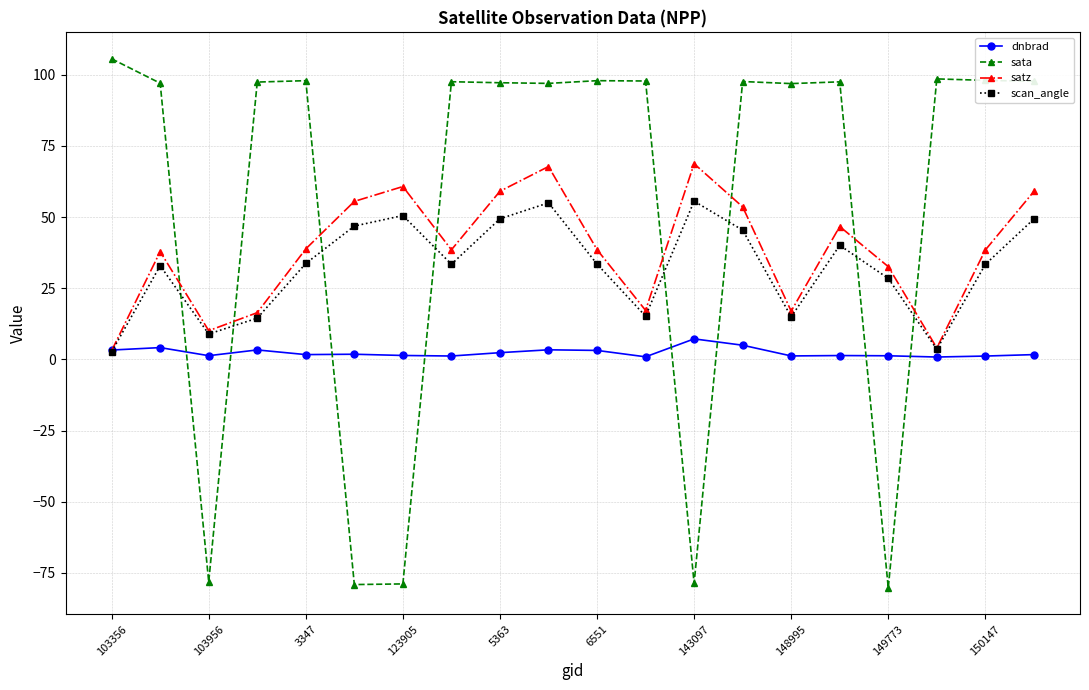

In scan_angle, how many points are lower than both neighbors (excluding endpoints)?

5